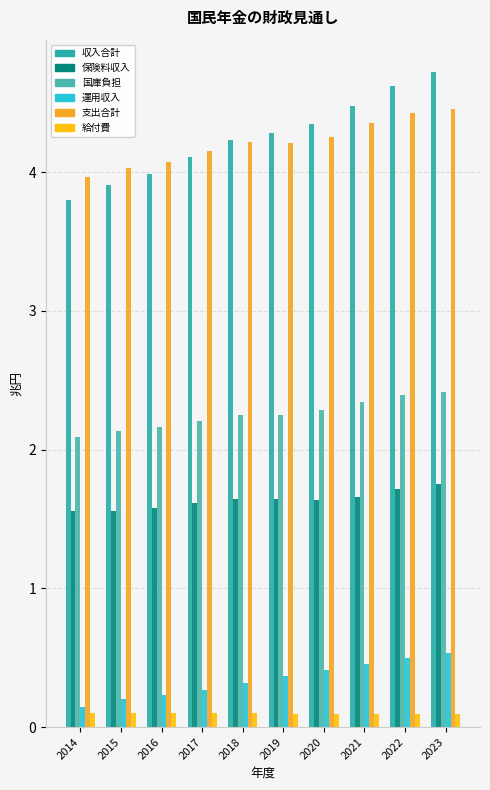

Reading left to right, what are all the values shown in this chart?

収入合計: 2014=3.8	2015=3.9	2016=4.0	2017=4.1	2018=4.2	2019=4.3	2020=4.3	2021=4.5	2022=4.6	2023=4.7
保険料収入: 2014=1.6	2015=1.6	2016=1.6	2017=1.6	2018=1.6	2019=1.6	2020=1.6	2021=1.7	2022=1.7	2023=1.8
国庫負担: 2014=2.1	2015=2.1	2016=2.2	2017=2.2	2018=2.2	2019=2.3	2020=2.3	2021=2.3	2022=2.4	2023=2.4
運用収入: 2014=0.1	2015=0.2	2016=0.2	2017=0.3	2018=0.3	2019=0.4	2020=0.4	2021=0.5	2022=0.5	2023=0.5
支出合計: 2014=4.0	2015=4.0	2016=4.1	2017=4.1	2018=4.2	2019=4.2	2020=4.3	2021=4.4	2022=4.4	2023=4.5
給付費: 2014=0.1	2015=0.1	2016=0.1	2017=0.1	2018=0.1	2019=0.1	2020=0.1	2021=0.1	2022=0.1	2023=0.1